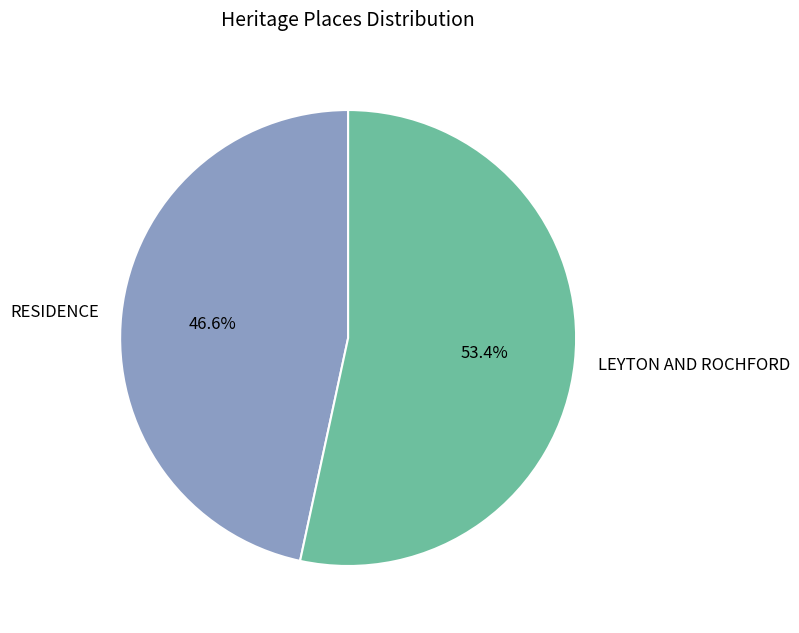

Approximately how many times larger is the value at RESIDENCE compared to LEYTON AND ROCHFORD?

0.9